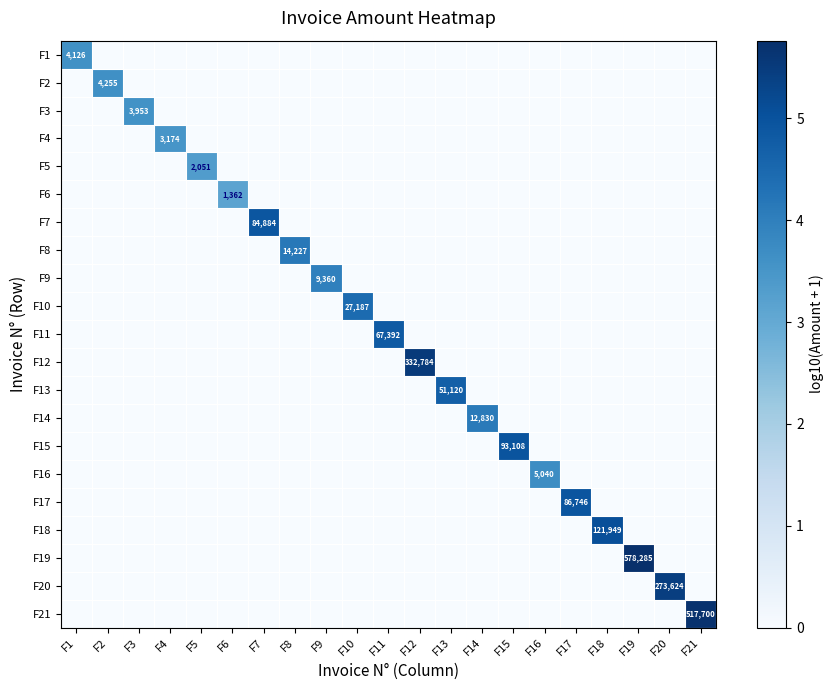

What is the spread (max minus min) of values at F8?

4.2